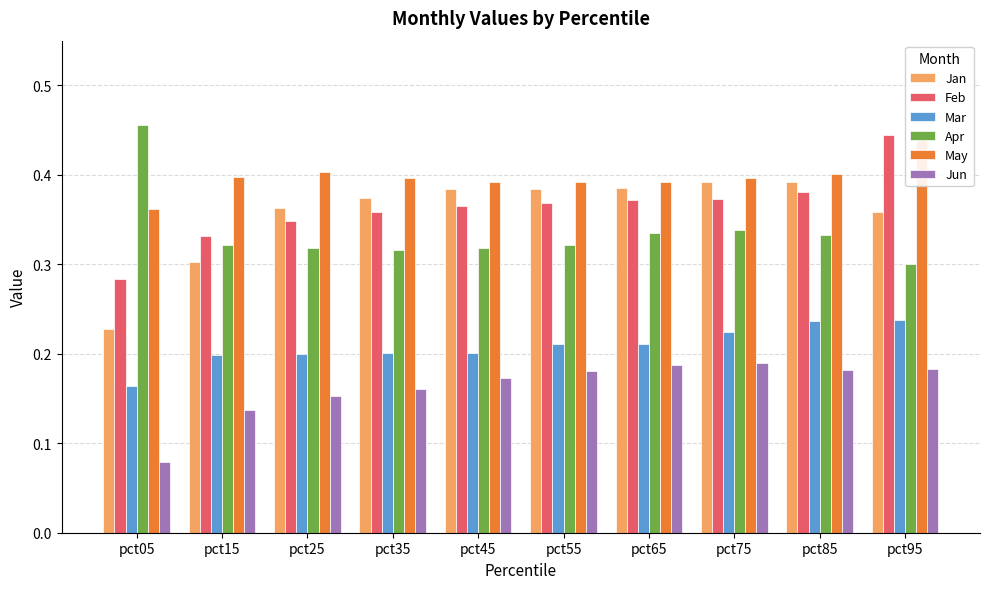

At which category is the sum across all series the highest?

pct95